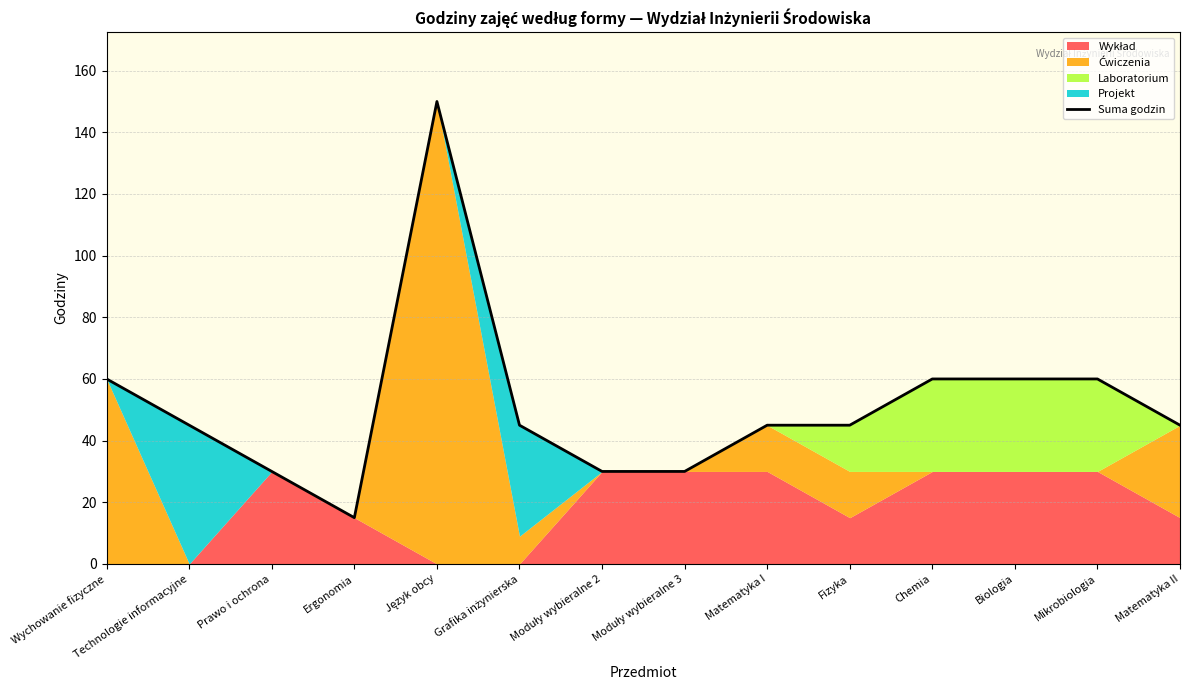

List the labels in order of value, largest first.

Język obcy, Wychowanie fizyczne, Chemia, Biologia, Mikrobiologia, Technologie informacyjne, Grafika inżynierska, Matematyka I, Fizyka, Matematyka II, Prawo i ochrona, Moduły wybieralne 2, Moduły wybieralne 3, Ergonomia